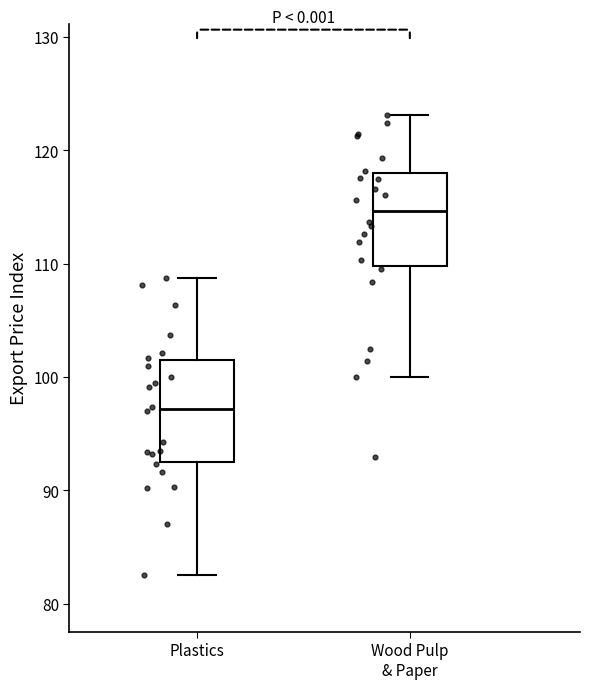

Which box's median line is the lowest?

Plastics